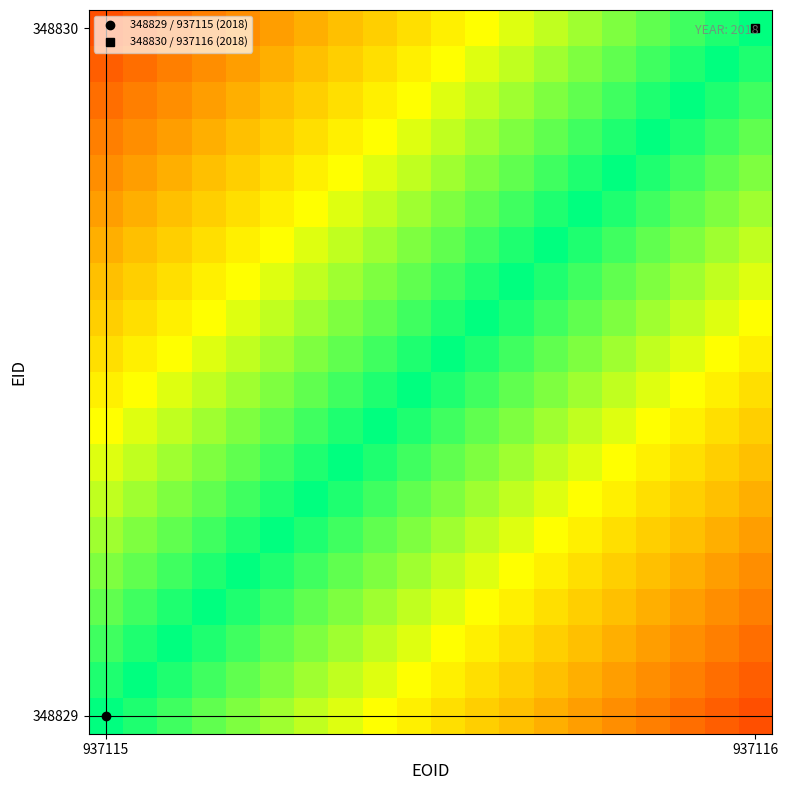

How many series are shown in this chart?

20